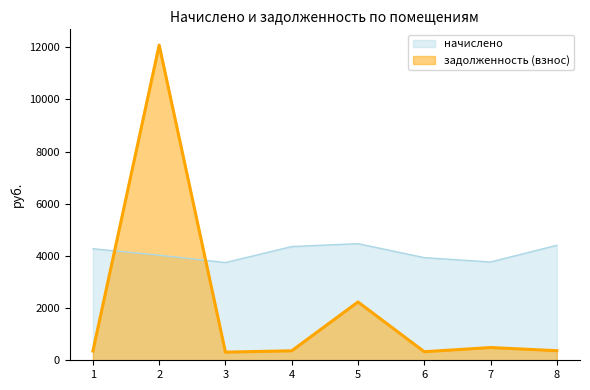

True or false: начислено has a value of 6280.6 at 4.

False